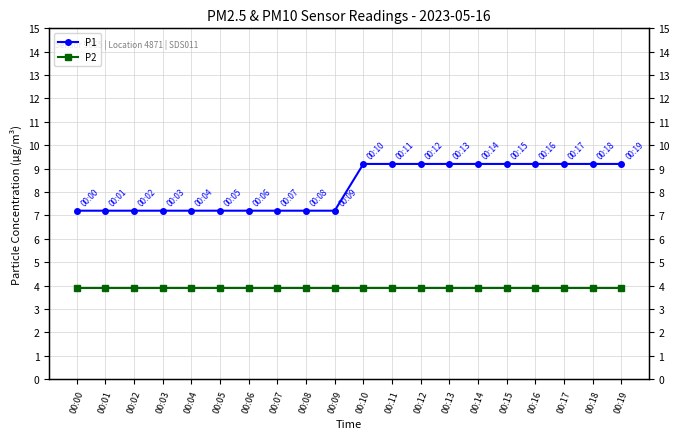

Between 00:19 and 00:03, which is larger?

00:19